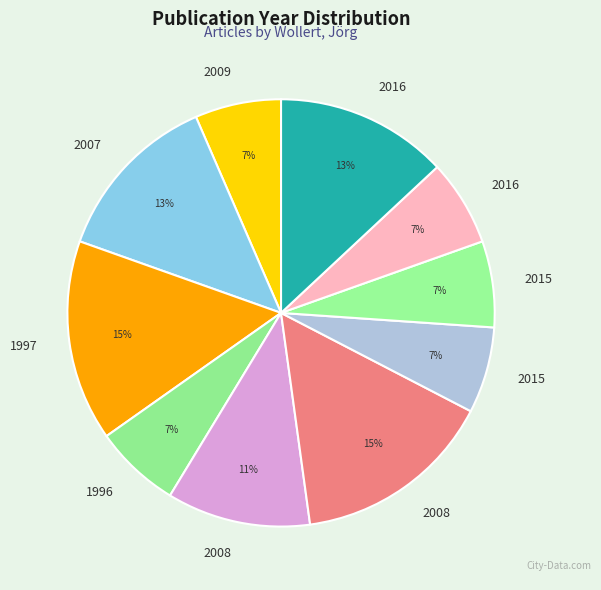

How many segments does this pie chart have?

10